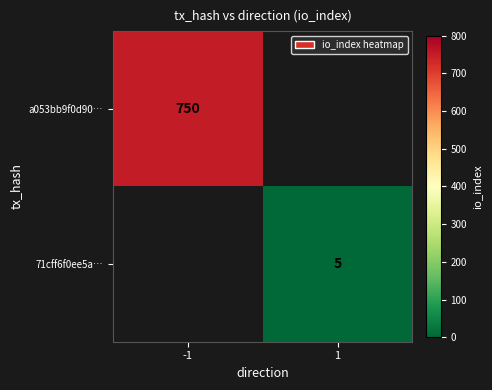

Between 1 and -1, which is larger?

-1